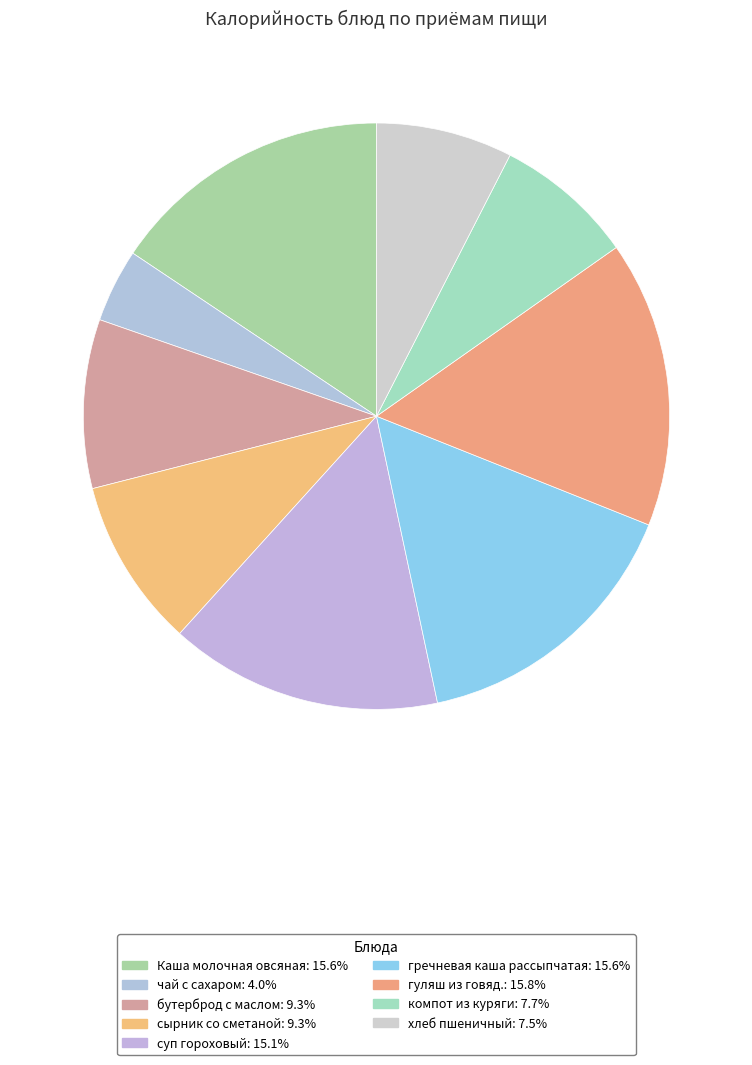

The компот из куряги slice represents 8% of the pie. True or false?

True